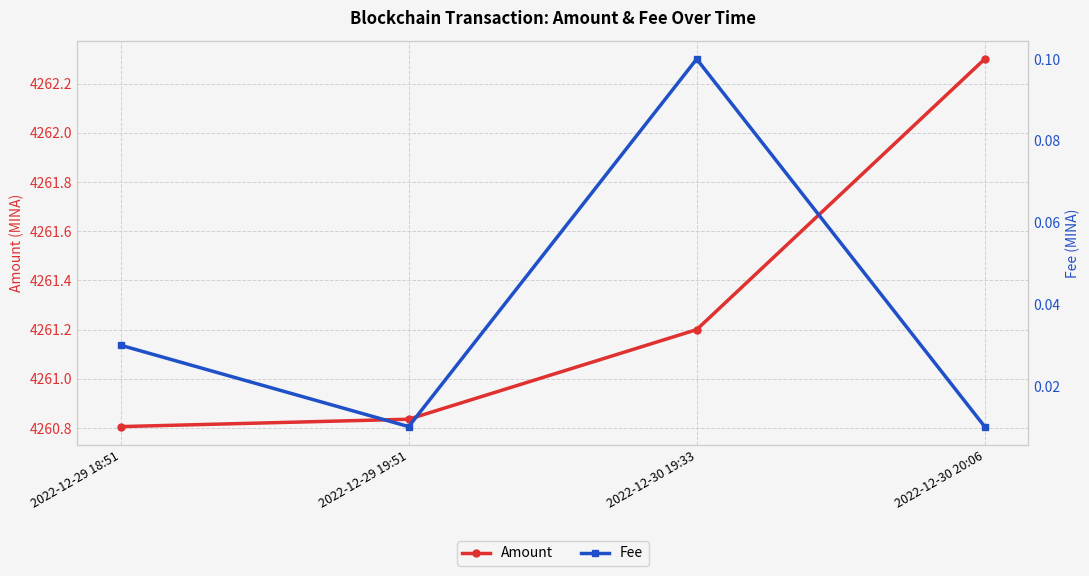

Between 2022-12-29 18:51 and 2022-12-30 20:06, which series saw the biggest shift?

Amount